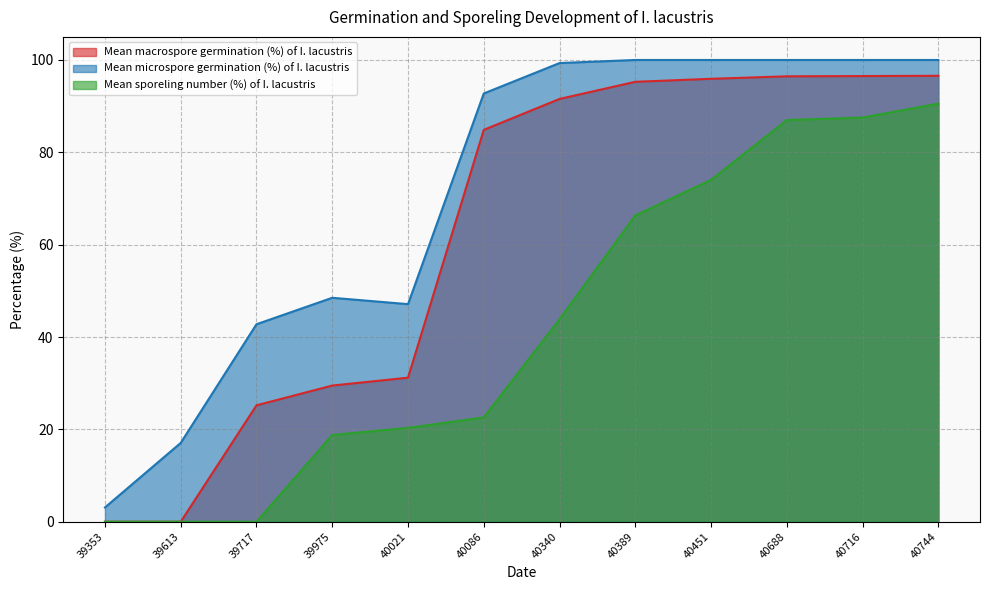

True or false: Mean macrospore germination (%) of I. lacustris and Mean sporeling number (%) of I. lacustris cross at least once.

False